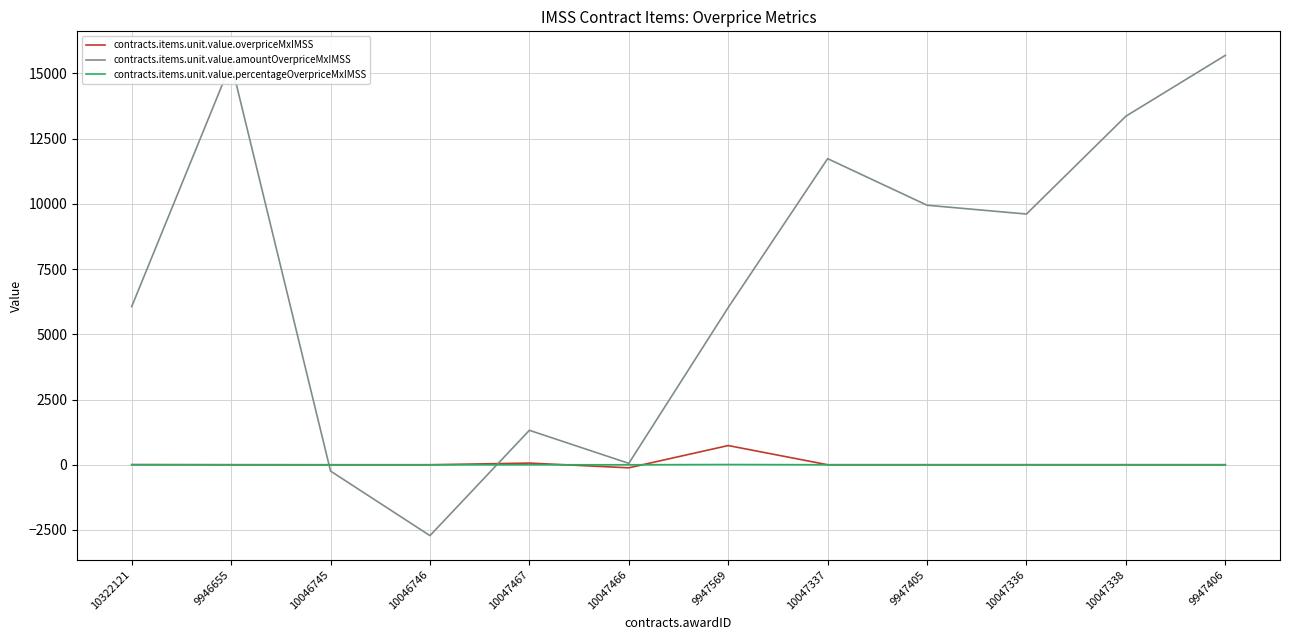

The value of contracts.items.unit.value.amountOverpriceMxIMSS at 9947405 is 9946.7. True or false?

True